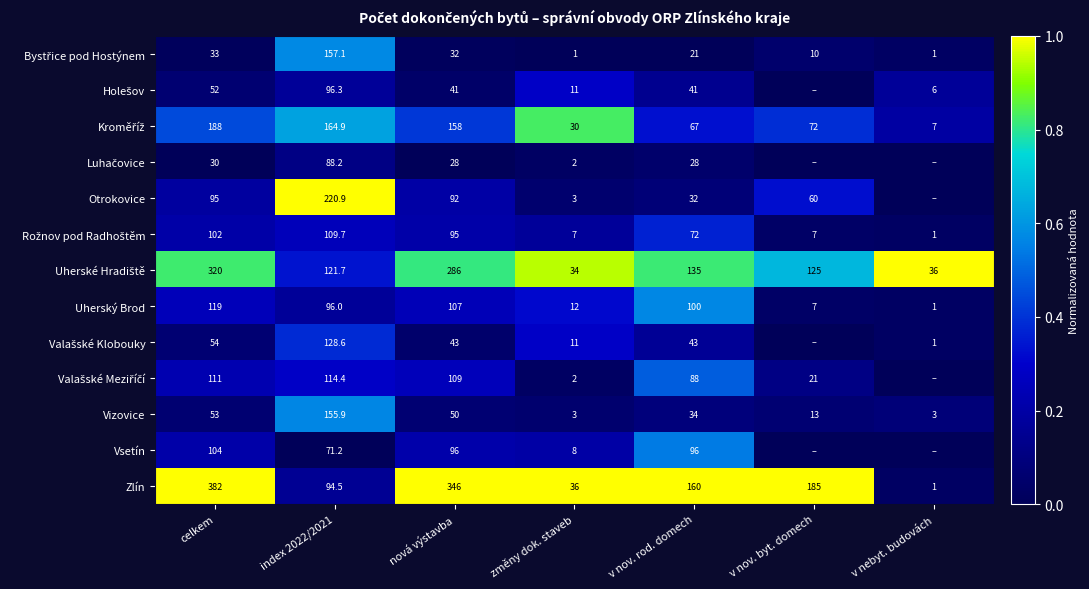

Between celkem and nová výstavba, which series saw the biggest shift?

Zlín